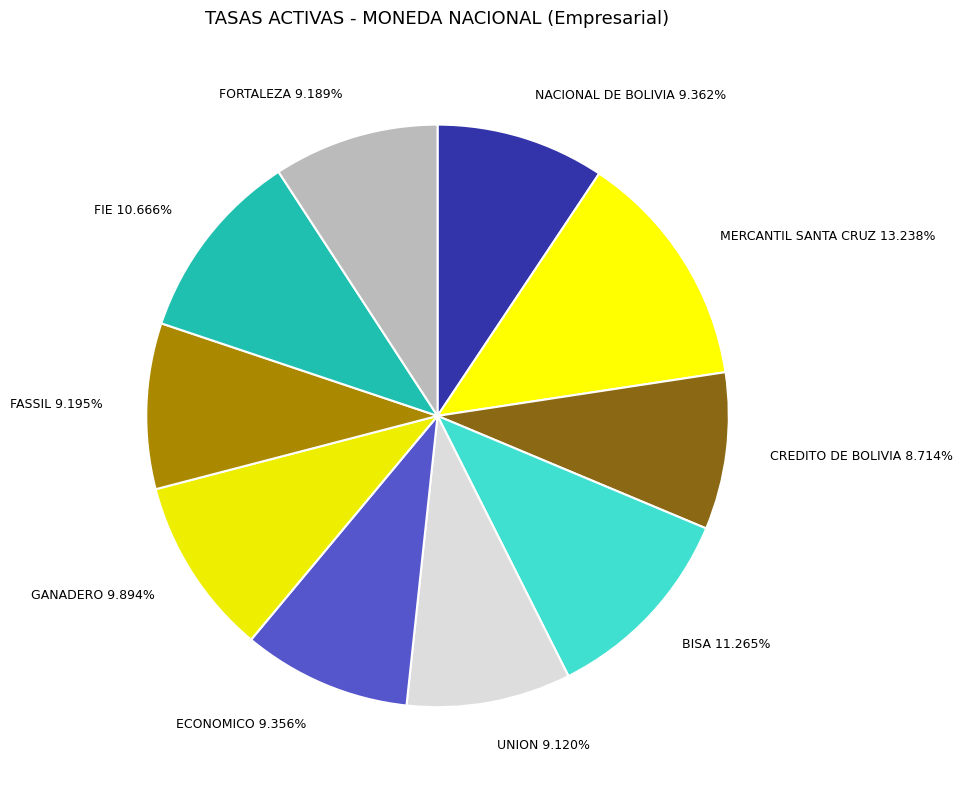

Does CREDITO DE BOLIVIA account for over 50% of the chart?

No